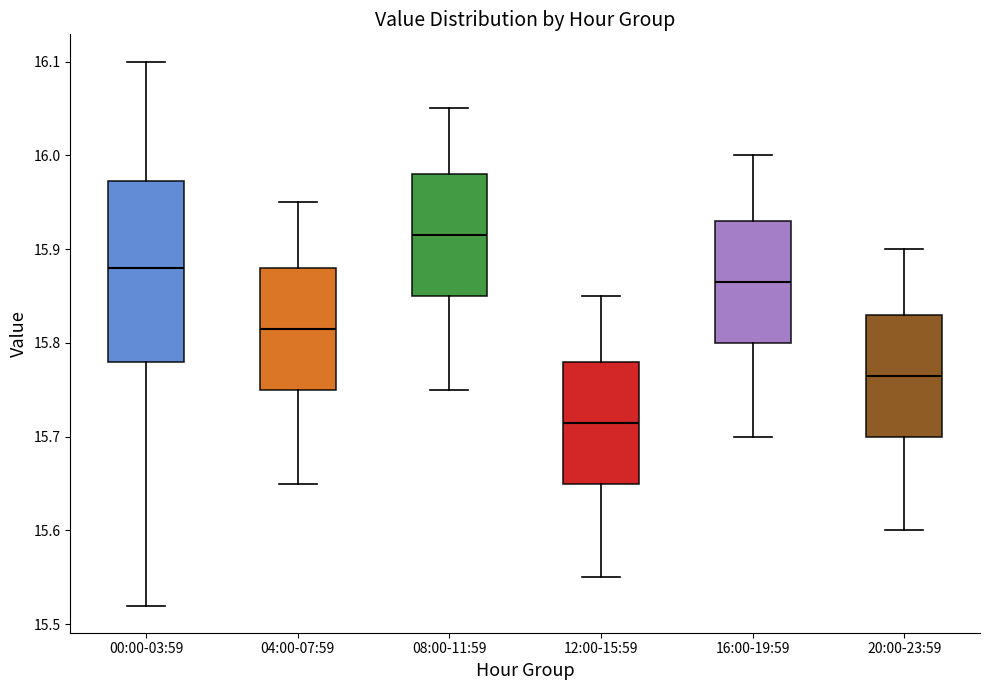

Which box has the lowest median line?

12:00-15:59